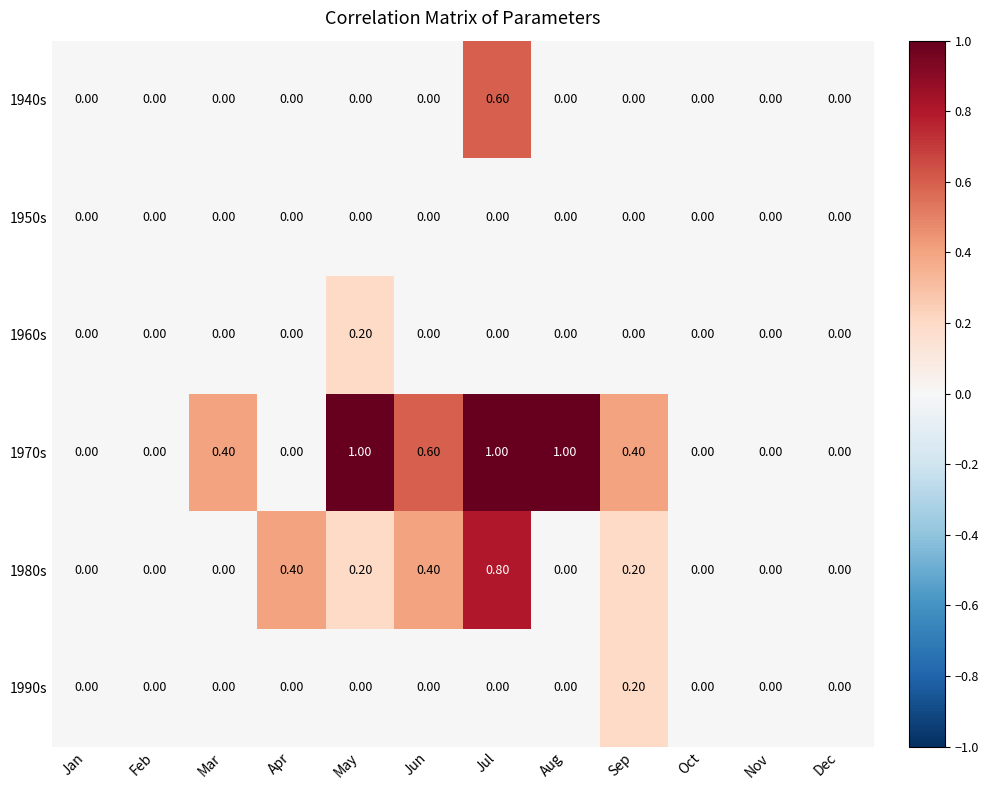

Which series has the largest total across all categories?

1970s